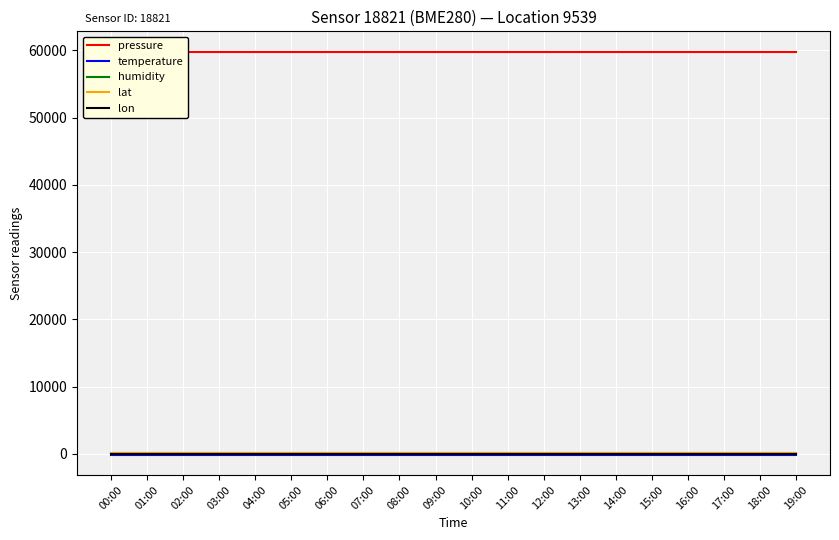

Which category has the highest value across all series?

00:00